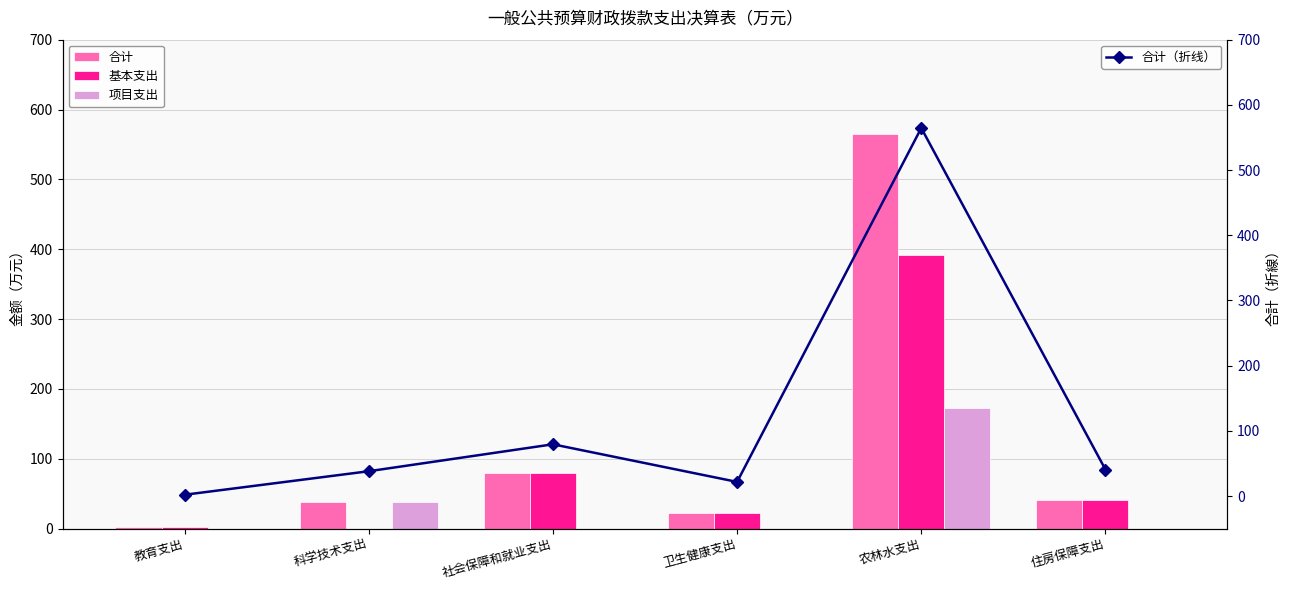

What are all the series names shown in the legend?

合计, 基本支出, 项目支出, 合计（折线）